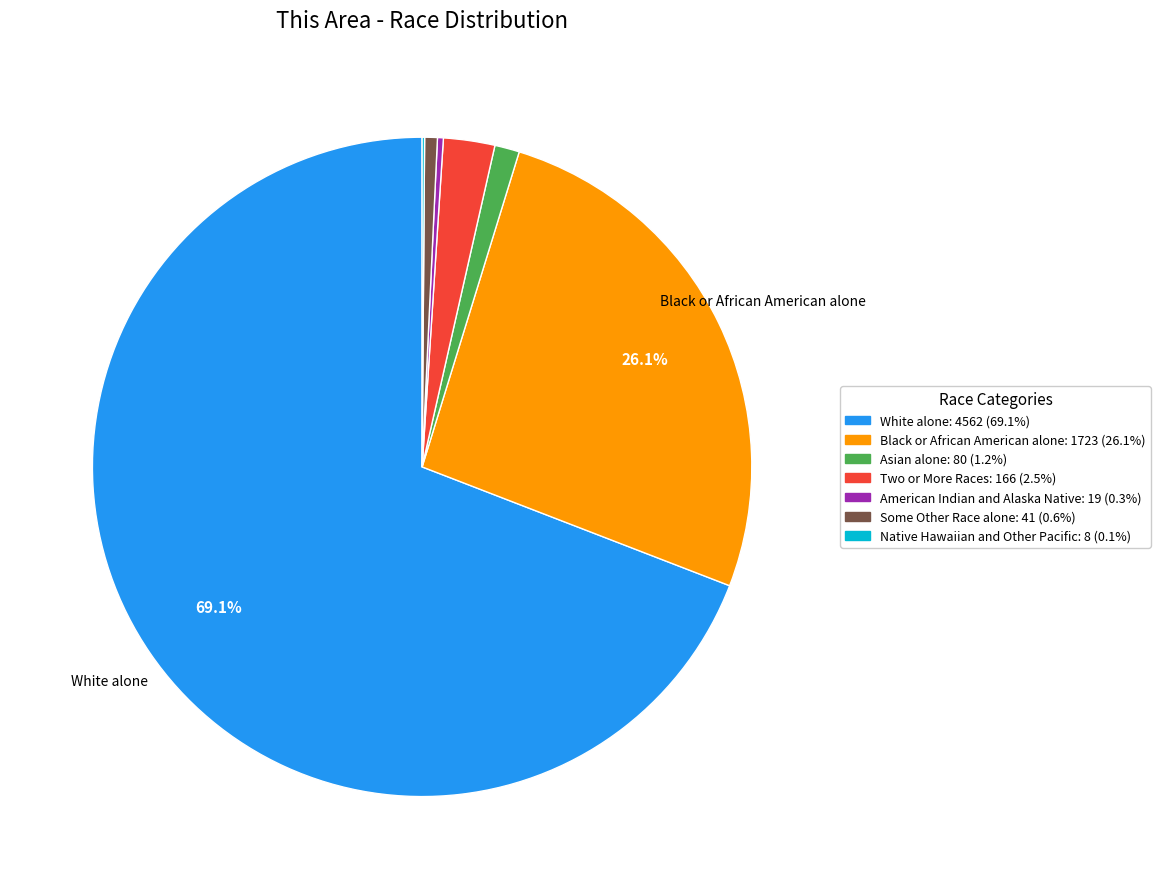

What is the majority slice?

White alone